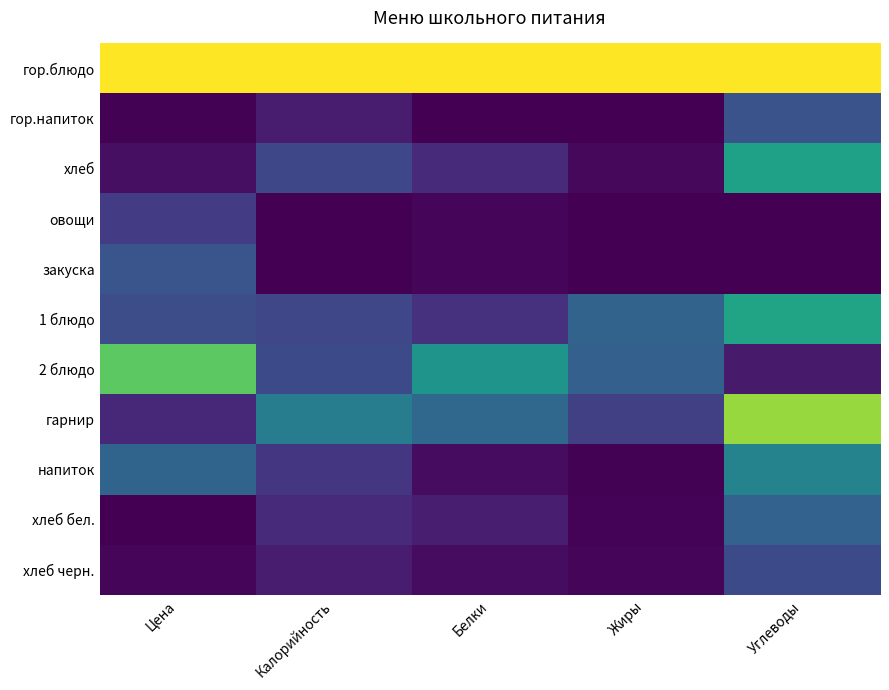

Between Жиры and Калорийность, which is larger?

Жиры